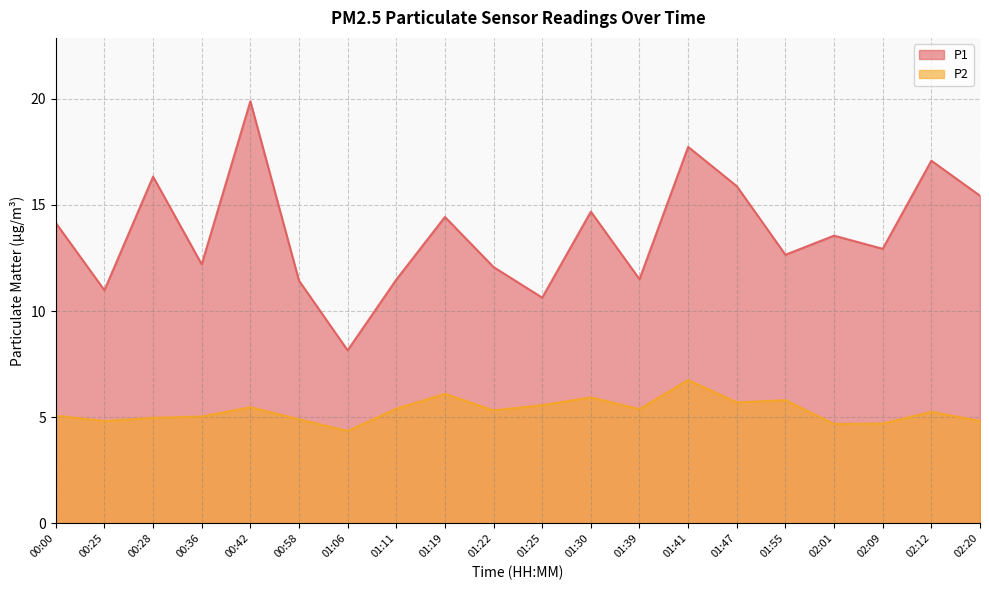

What is the highest value of the P2 series?

6.8